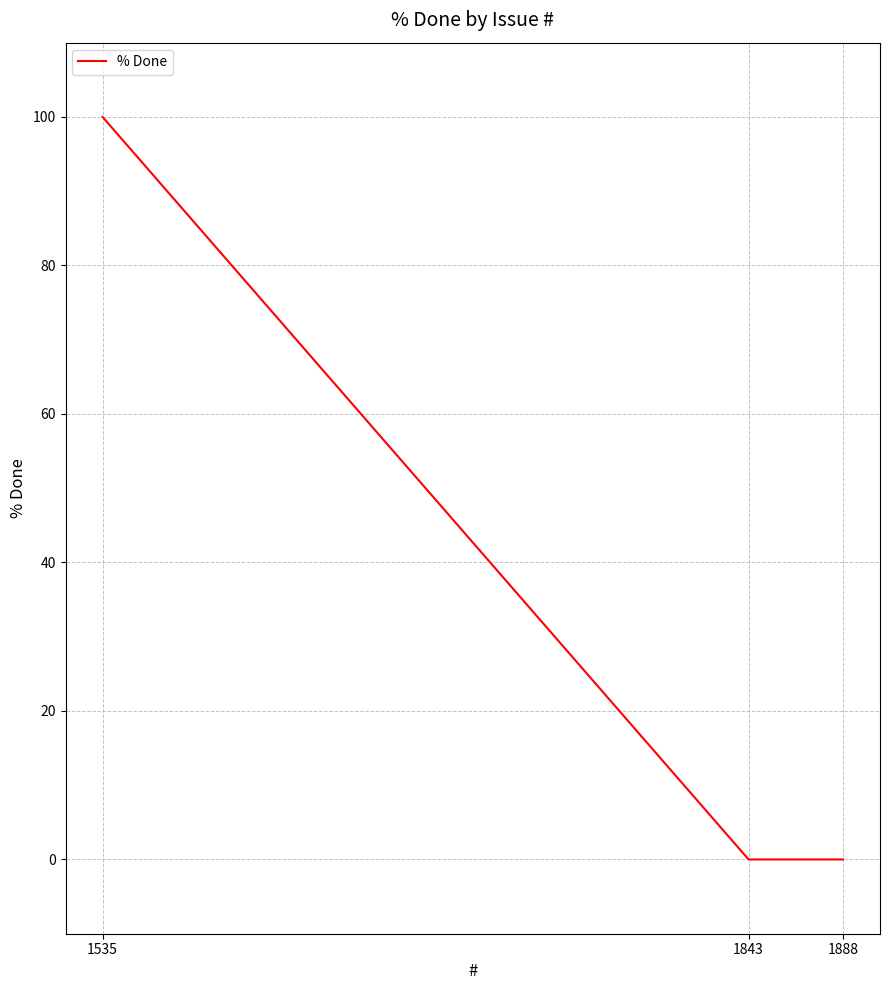

Which has a higher value, 1888 or 1535?

1535